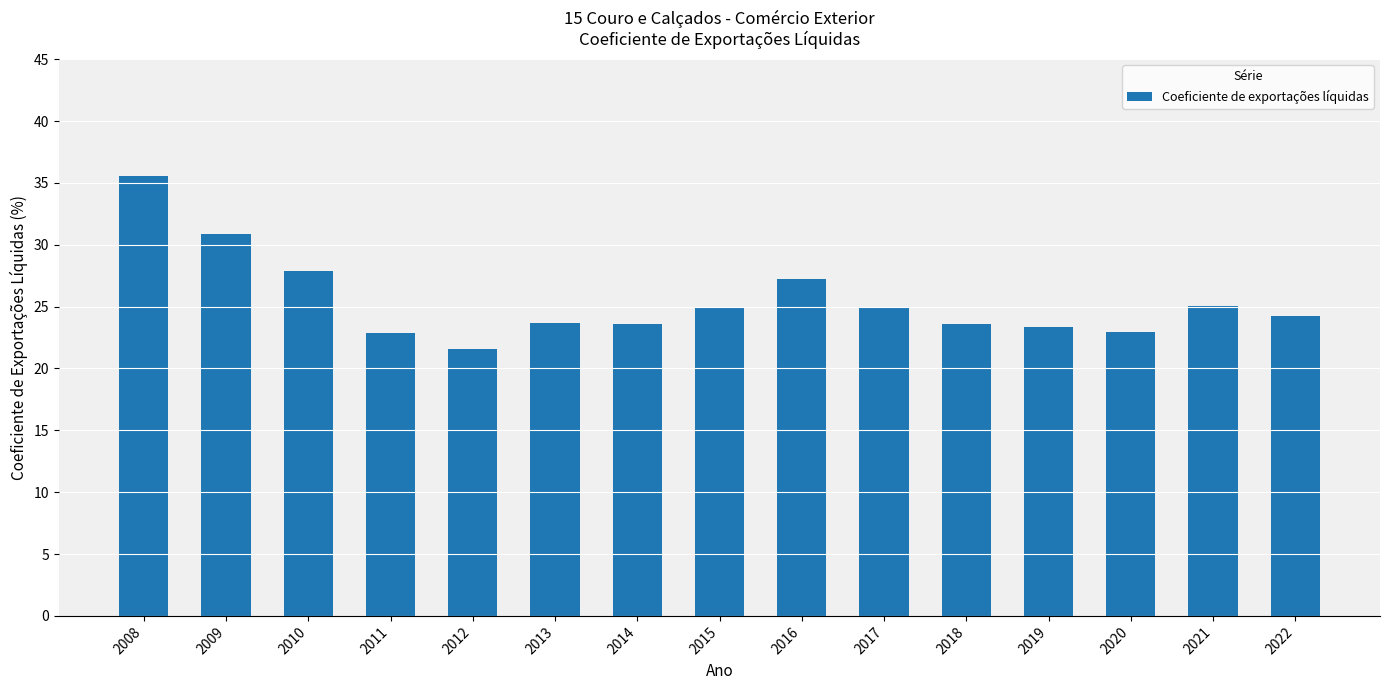

How many distinct data groups are displayed?

1